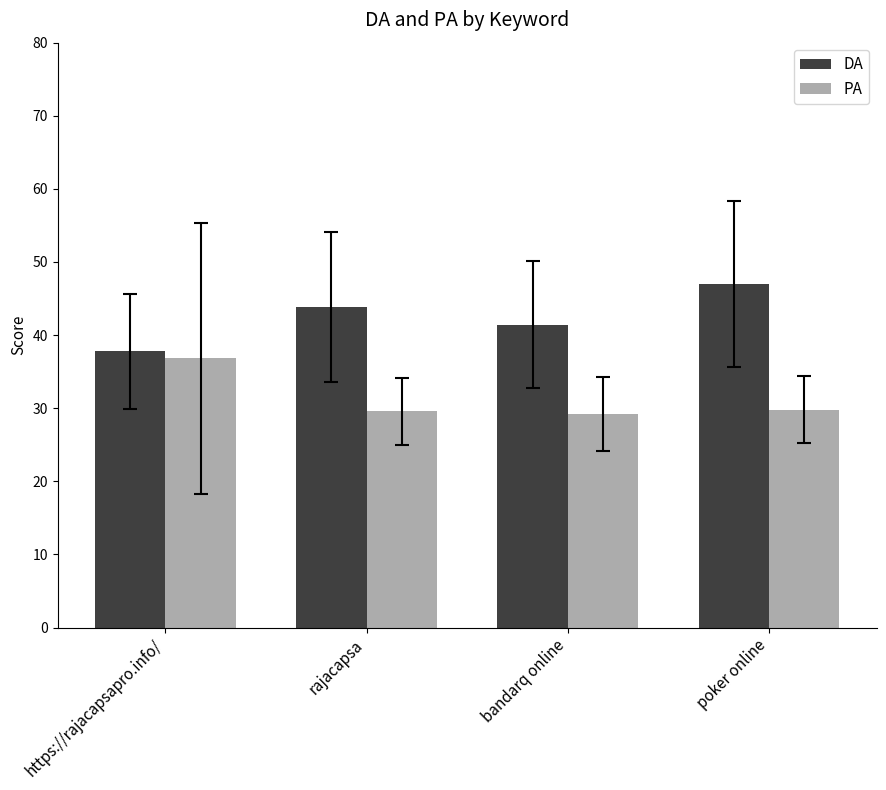

Is the value of DA at rajacapsa greater than the value of PA at bandarq online?

Yes